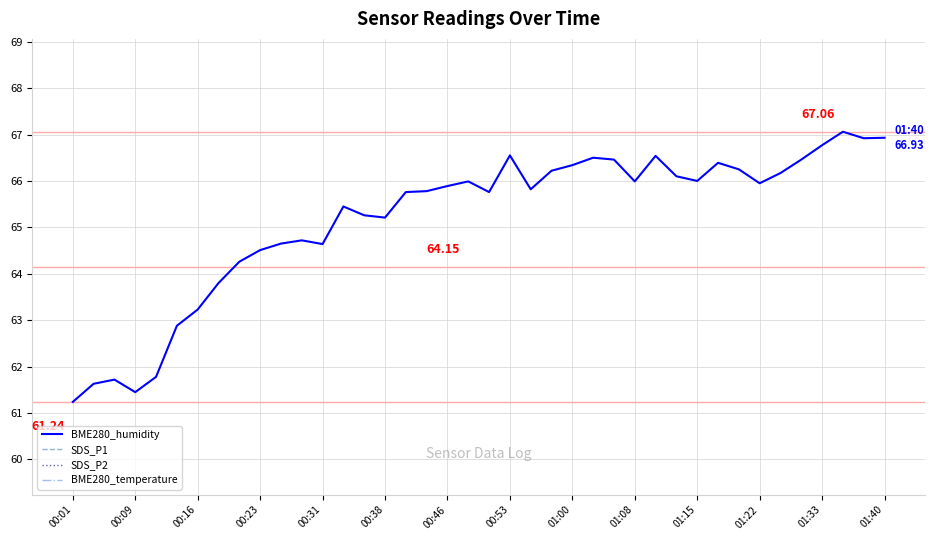

Is this an area chart (filled region under the line)?

No